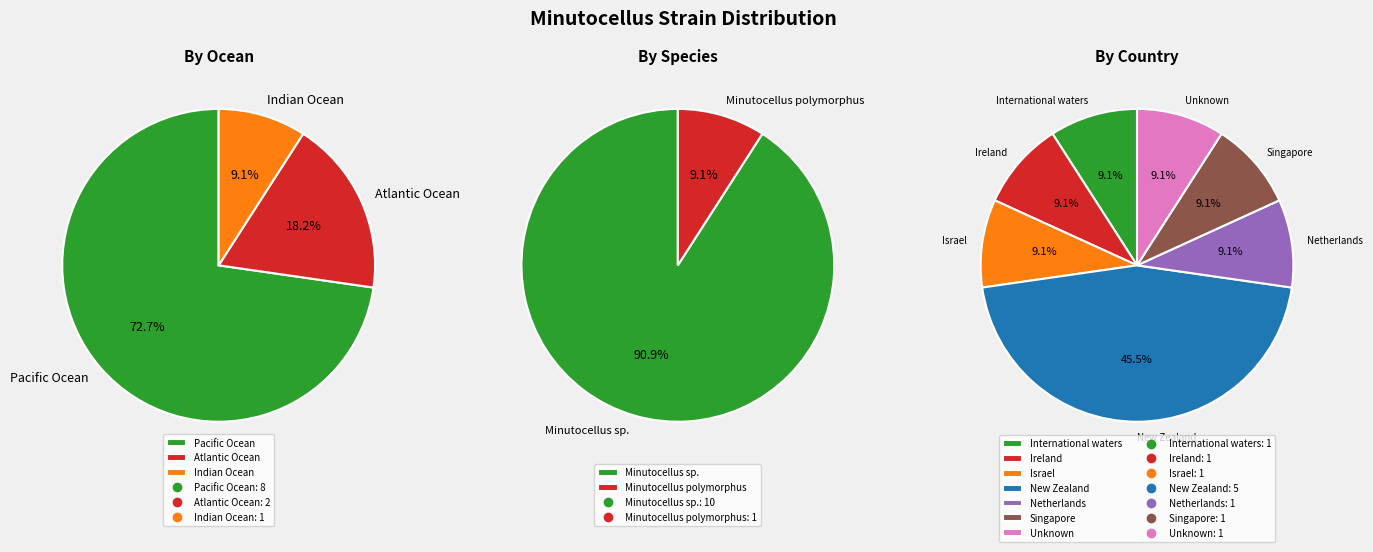

Does any single category account for the majority?

No